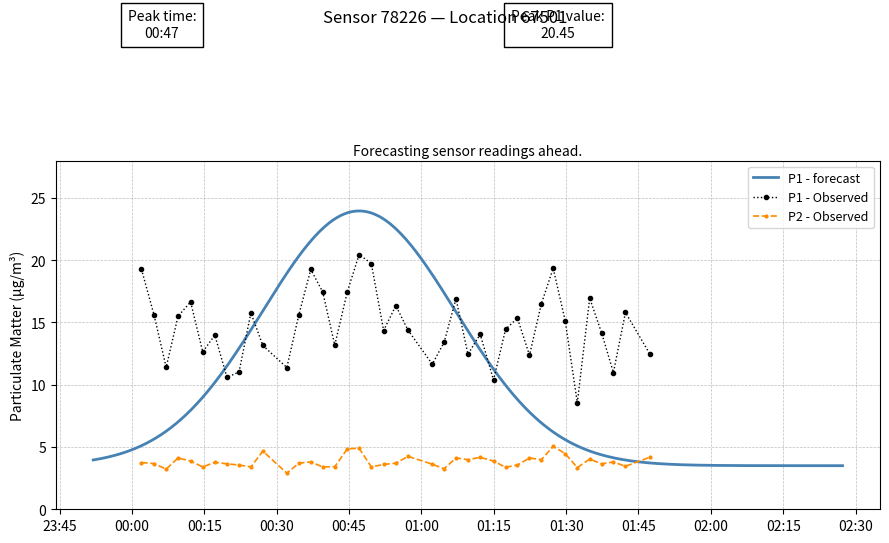

True or false: P2 - Observed and P1 - Observed cross at least once.

False